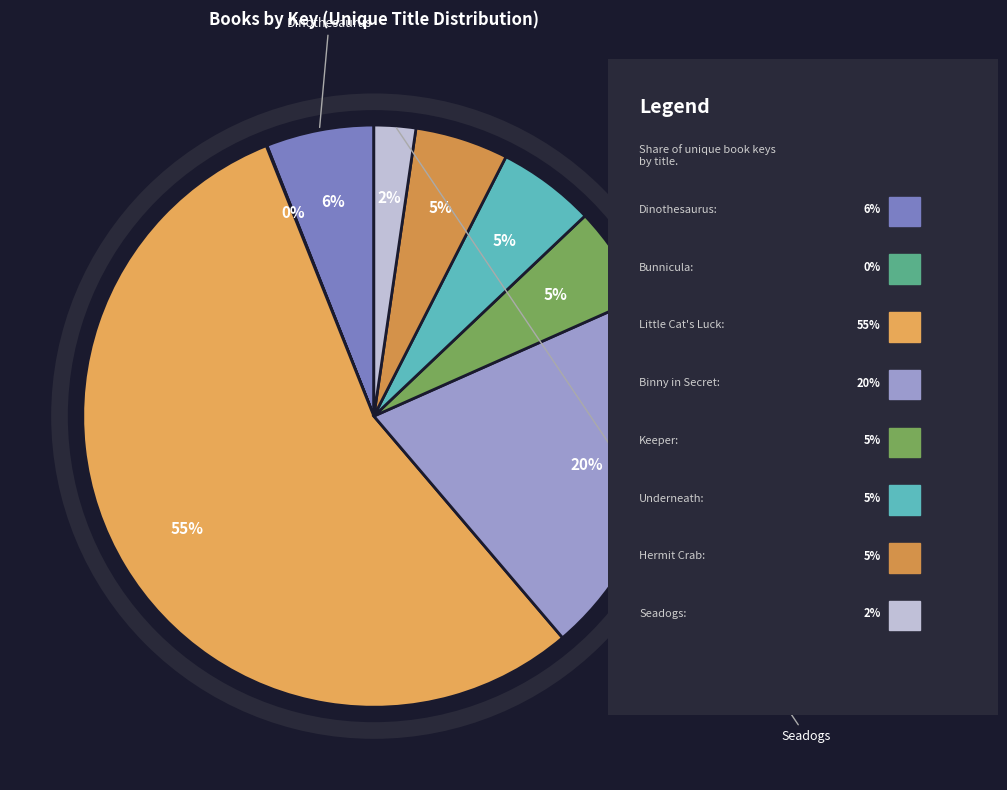

Count the number of slices in the pie.

8